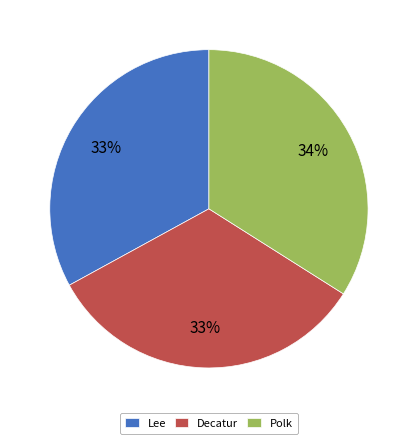

How many segments does this pie chart have?

3